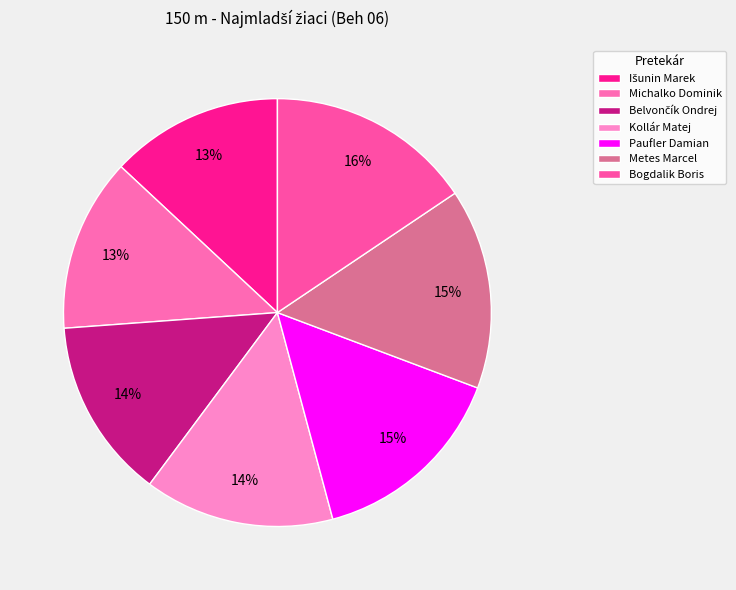

How many segments does this pie chart have?

7